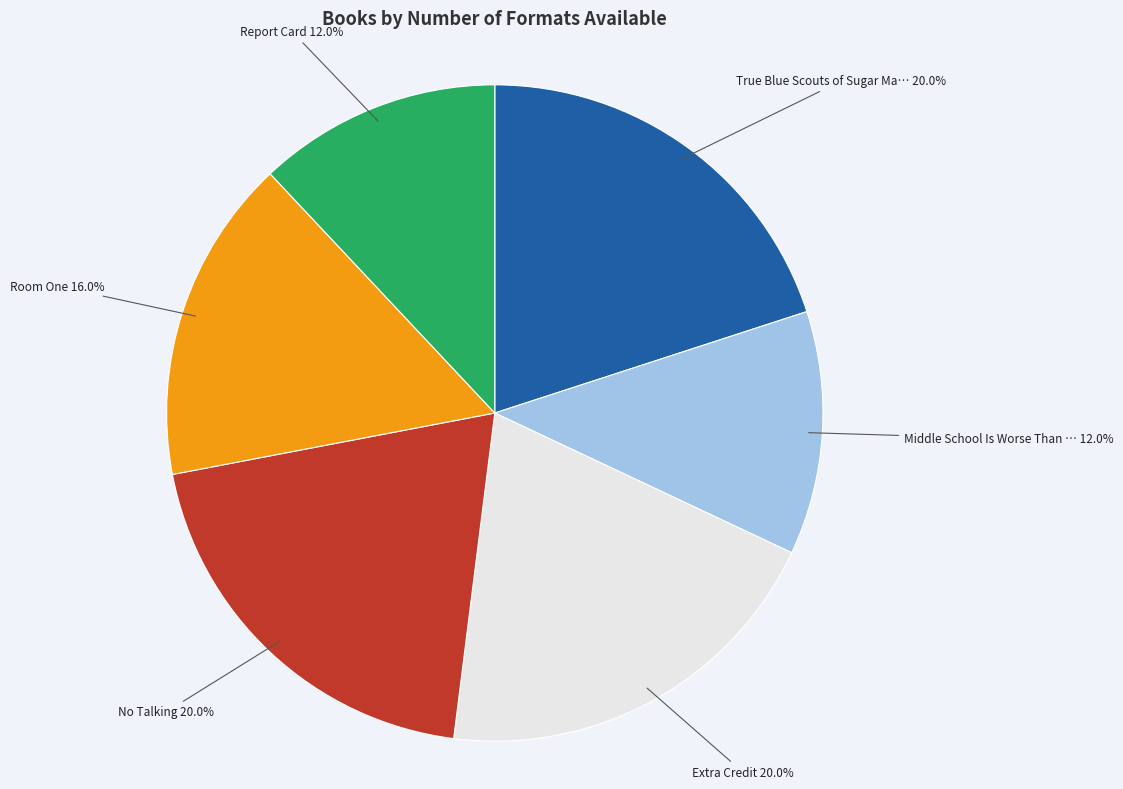

Is there a majority slice in this chart?

No